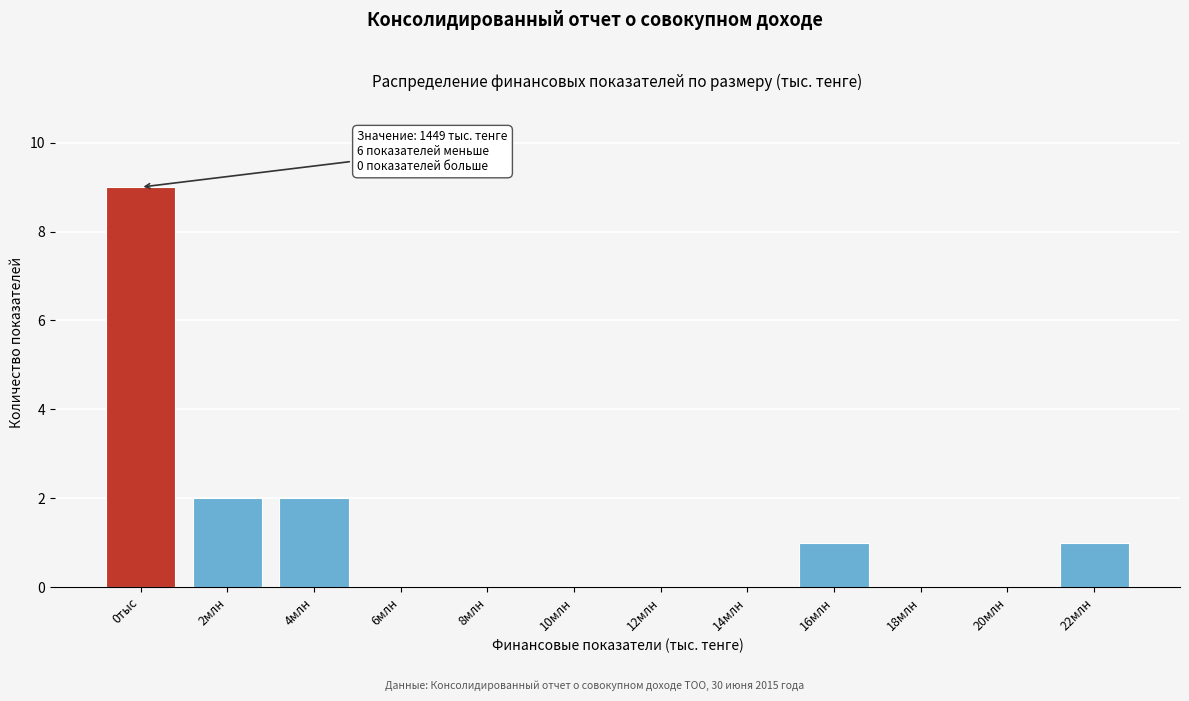

Reading right to left, transcribe all the data shown in this chart.

22млн=1	20млн=0	18млн=0	16млн=1	14млн=0	12млн=0	10млн=0	8млн=0	6млн=0	4млн=2	2млн=2	0тыс=9